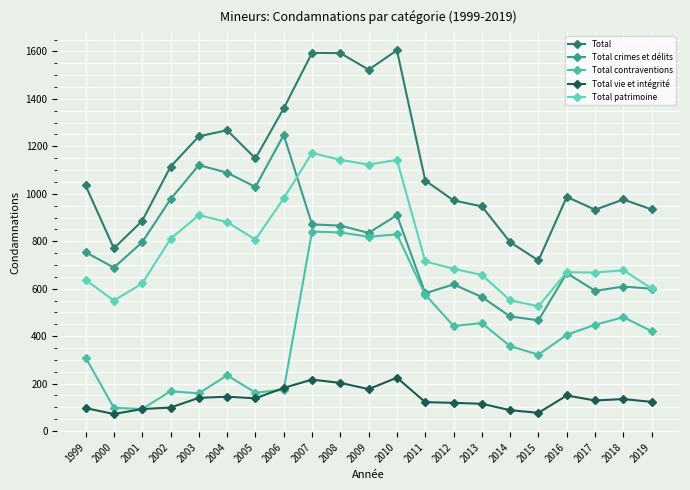

The value of Total at 2015 is 719. True or false?

True